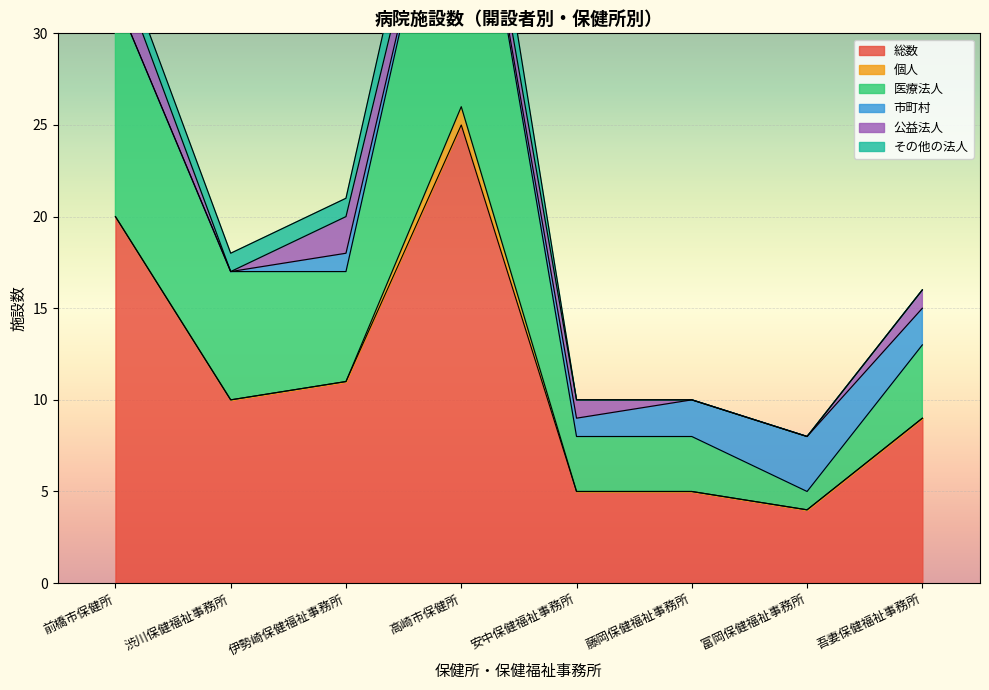

What is the label of the 6th point from the left?

藤岡保健福祉事務所